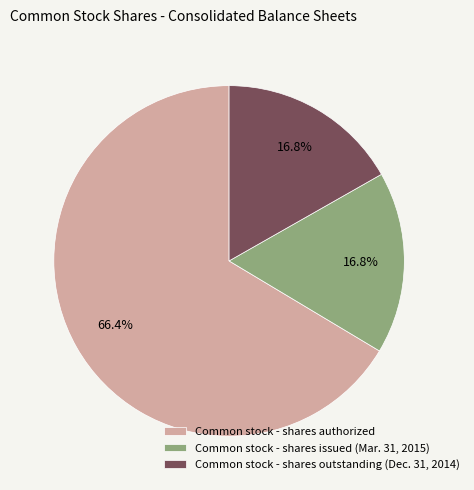

Combined, do Common stock - shares outstanding (Dec. 31, 2014) and Common stock - shares issued (Mar. 31, 2015) account for over 50%?

No